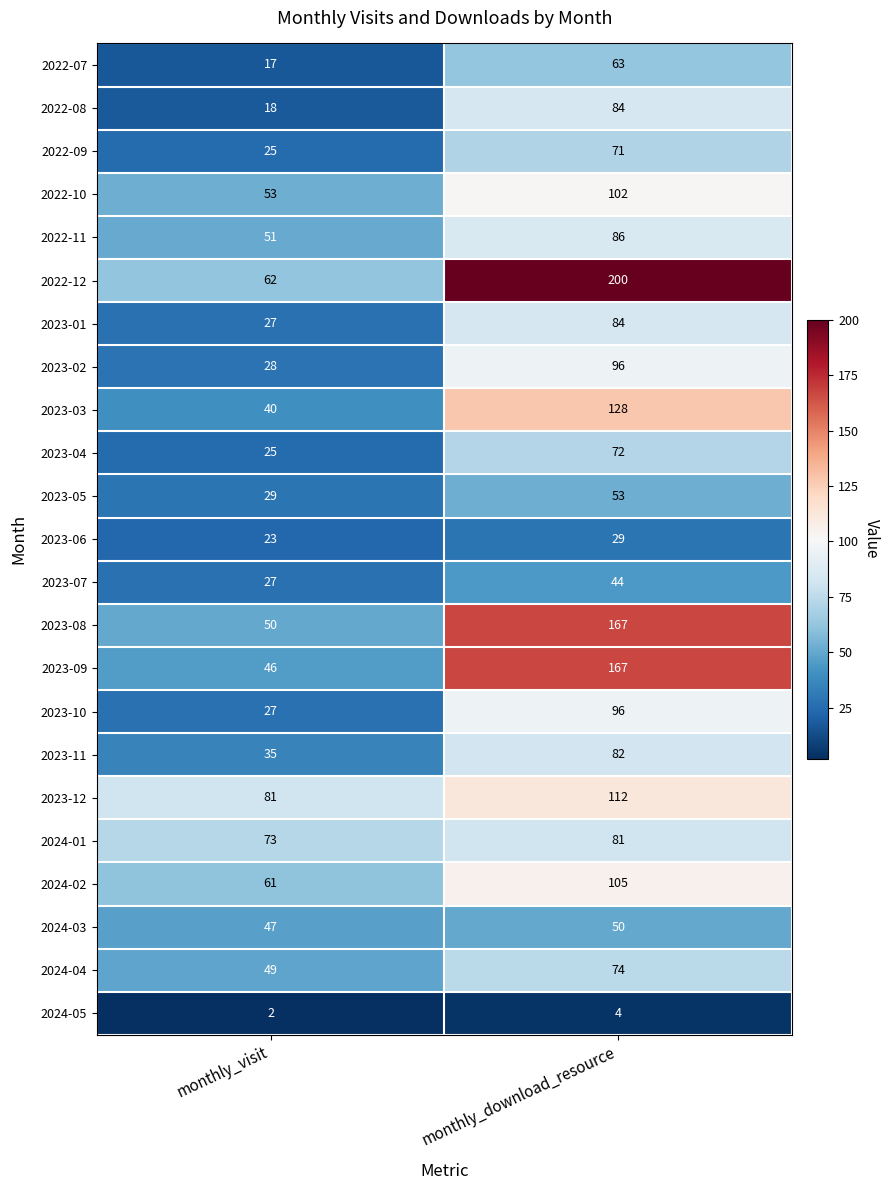

Rank the categories by 2023-03 value from highest to lowest.

monthly_download_resource, monthly_visit